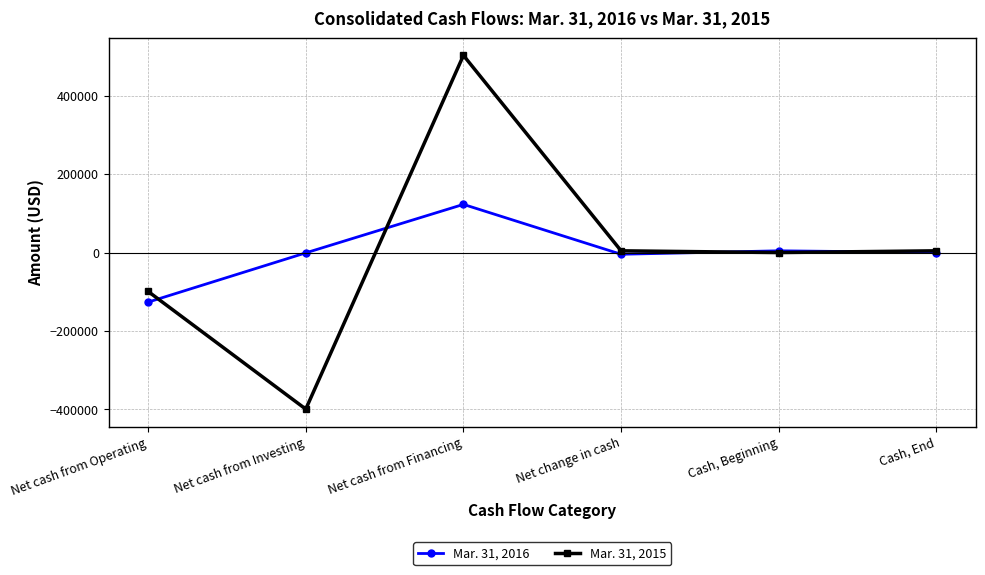

Where is the first local minimum for Mar. 31, 2015?

Net cash from Investing